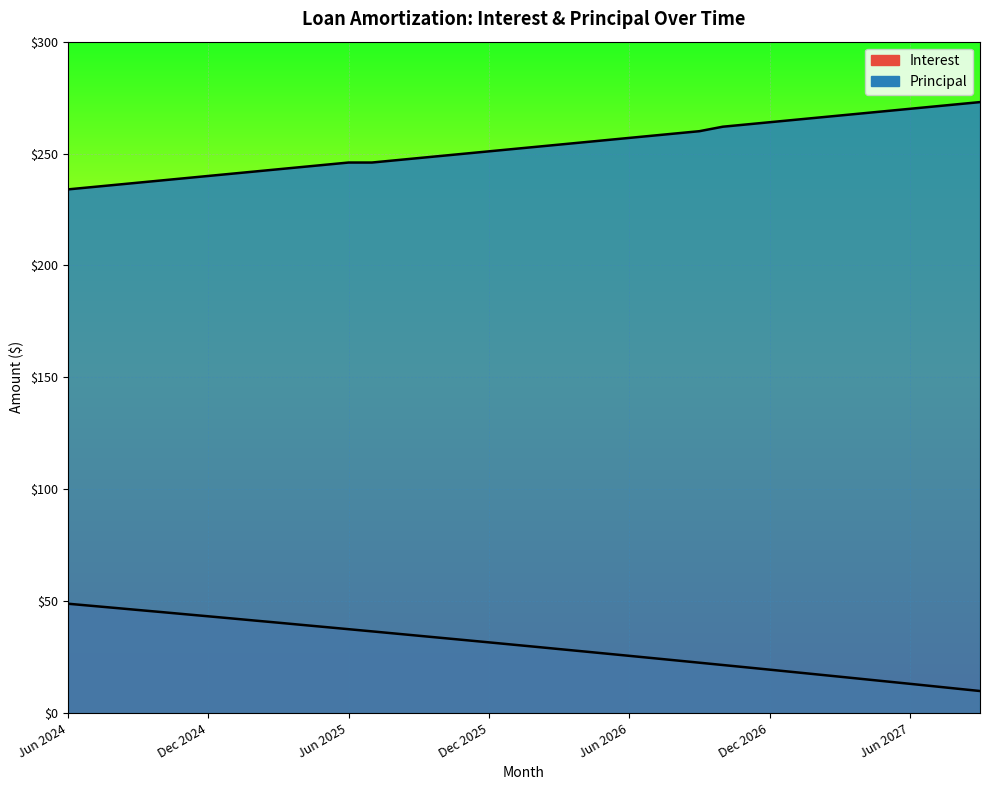

Is it true that Principal equals 344.2 at Nov 2024?

False